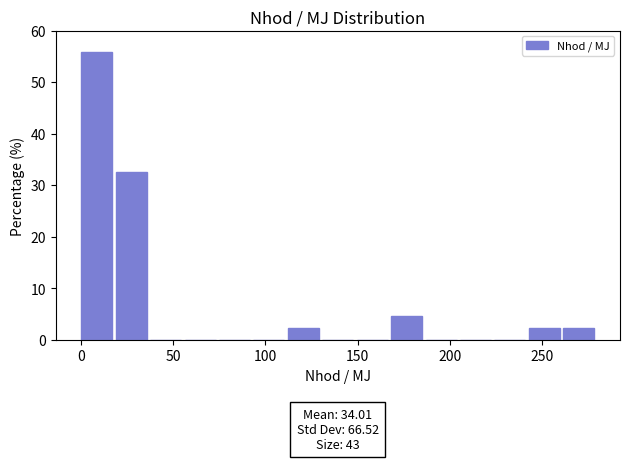

Read against the x-axis, roughly where is the centre of the tallest bar?

10